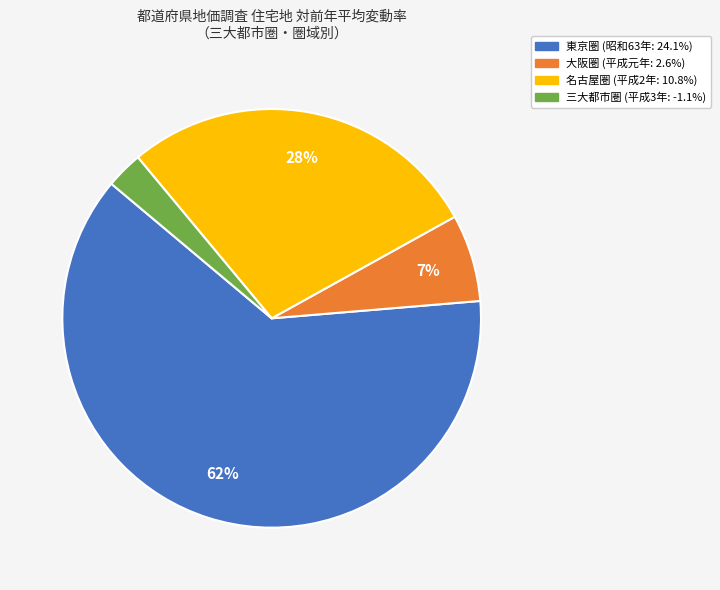

To the nearest percent, what is the average slice percentage?

25%